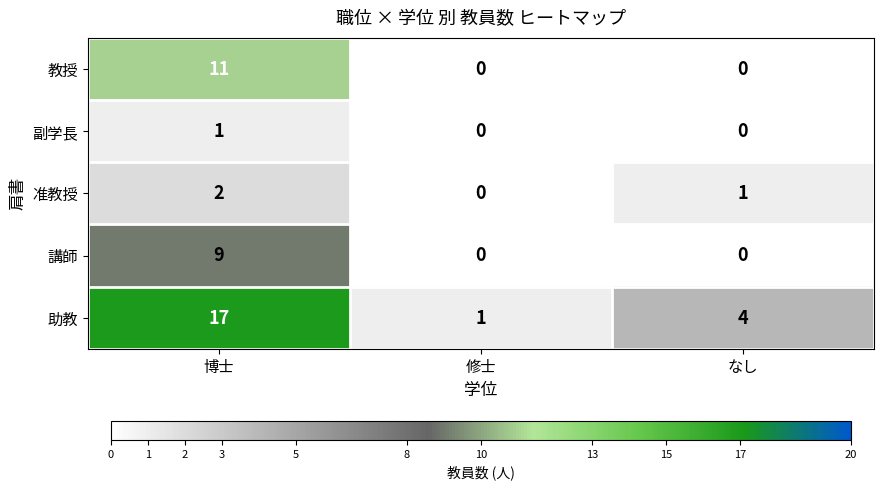

Read the 講師 value at 博士.

9